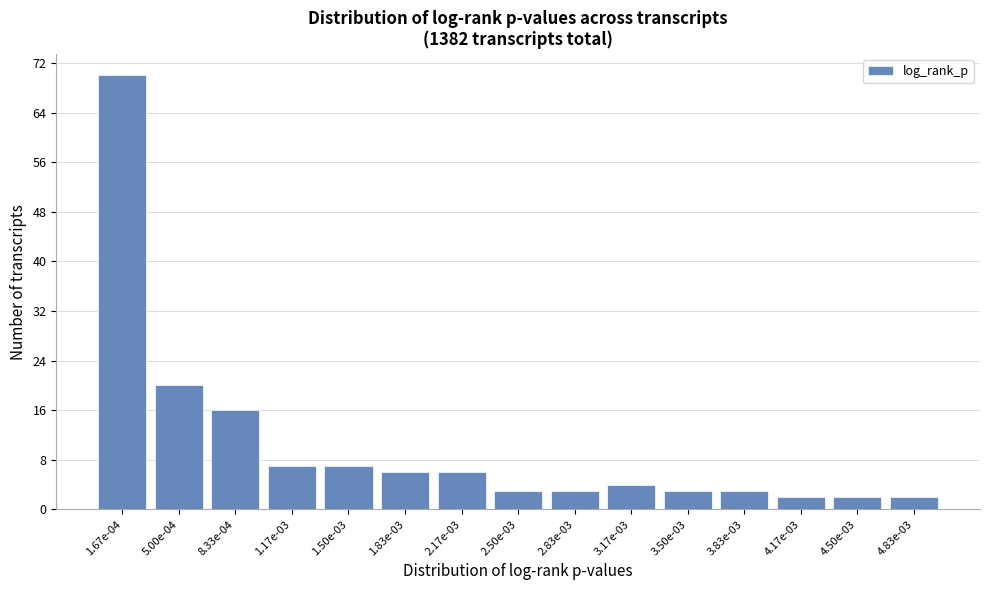

Reading left to right, list all the values displayed in this chart.

70	20	16	7	7	6	6	3	3	4	3	3	2	2	2